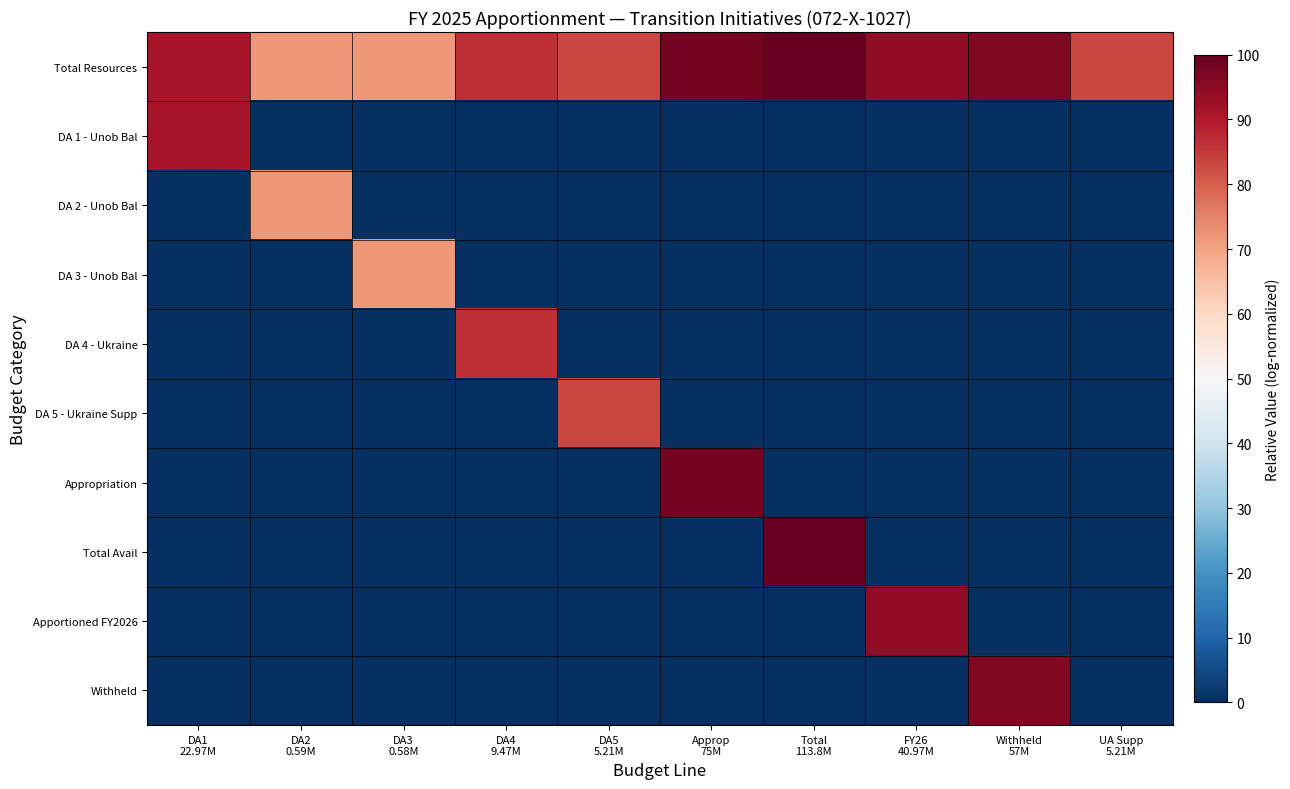

Which has a higher value, Approp
75M or DA4
9.47M?

Approp
75M